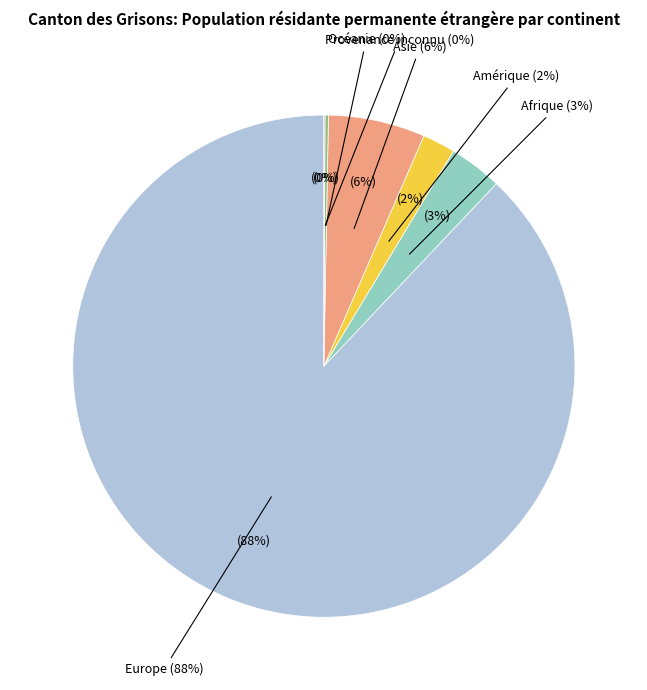

Is there any slice that represents more than half of the pie?

Yes